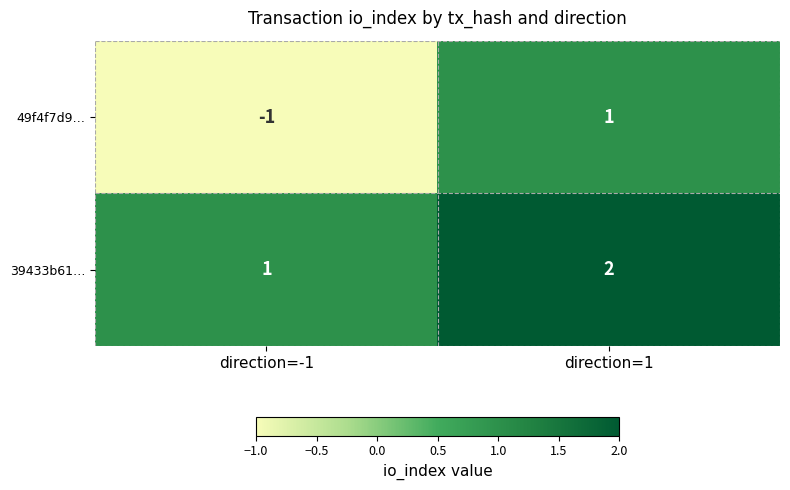

True or false: 49f4f7d9… has a value of 1 at direction=1.

True